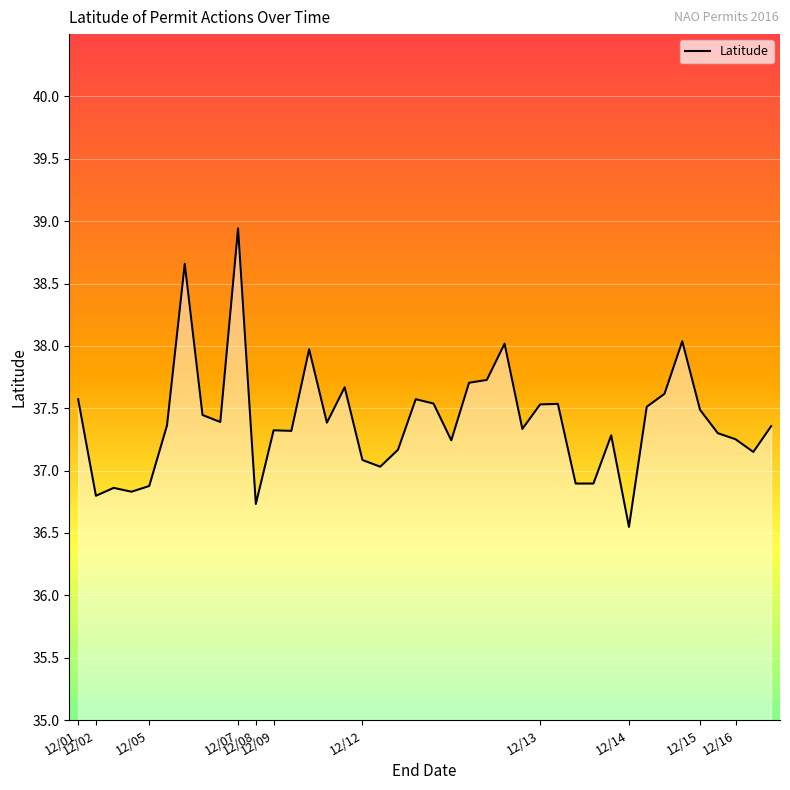

Does the chart display data point markers on the line(s)?

No